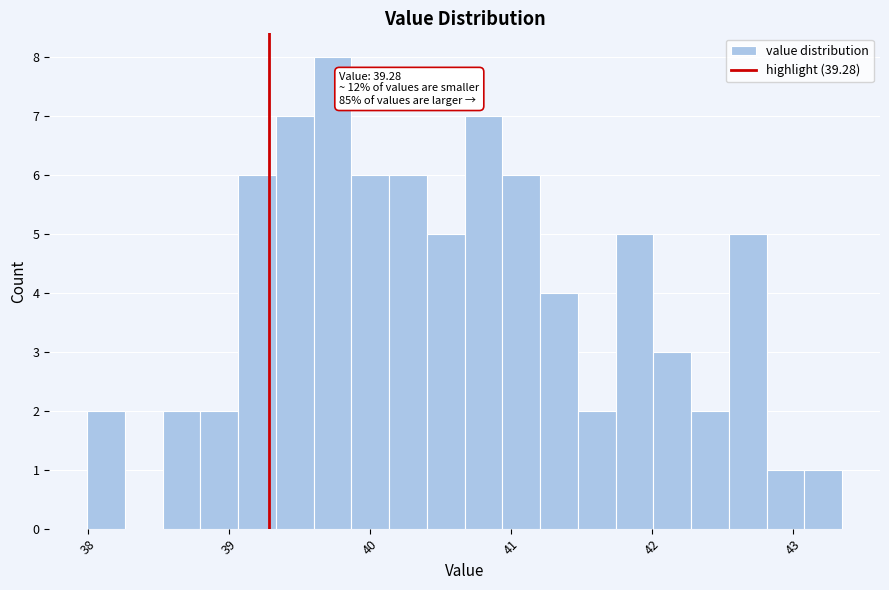

Read against the x-axis, roughly where is the centre of the tallest bar?

39.7